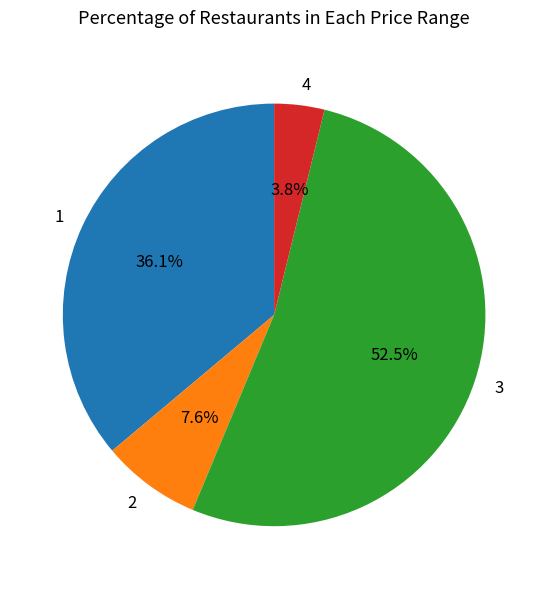

Rank the categories by value from lowest to highest.

4, 2, 1, 3